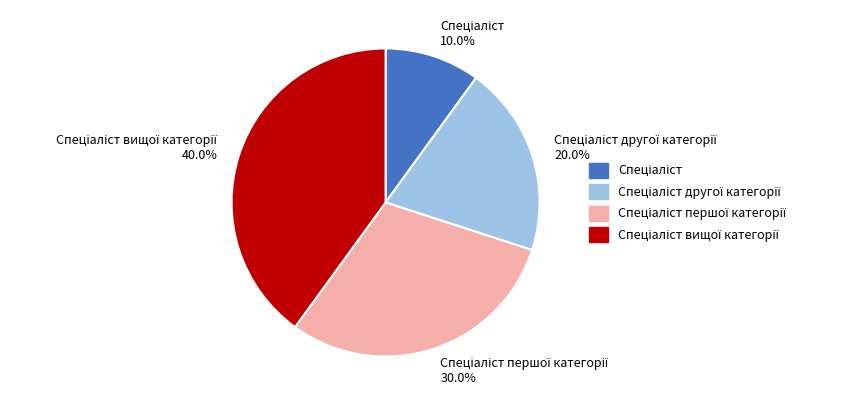

To the nearest percent, what is the average slice percentage?

25%